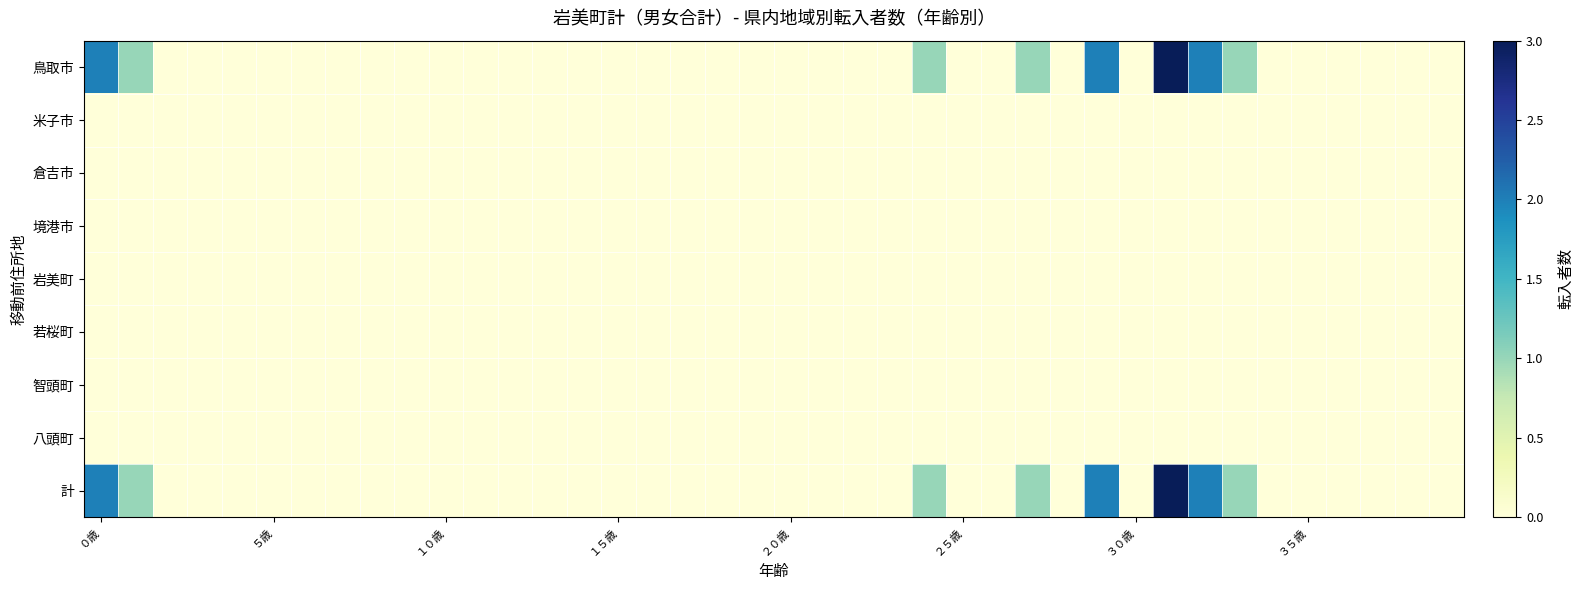

Which series has the widest spread of values?

鳥取市